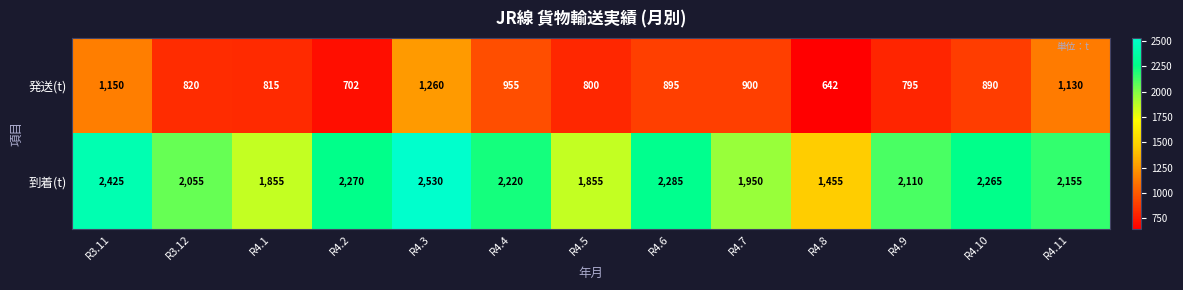

Rank the series at R4.3 from lowest to highest value.

発送(t), 到着(t)